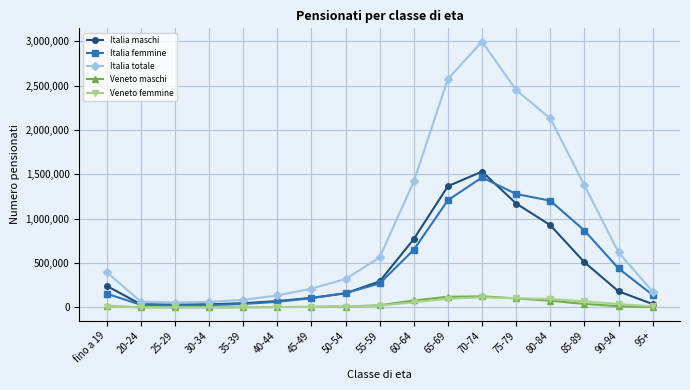

What is the label of the 12th point from the right?

40-44